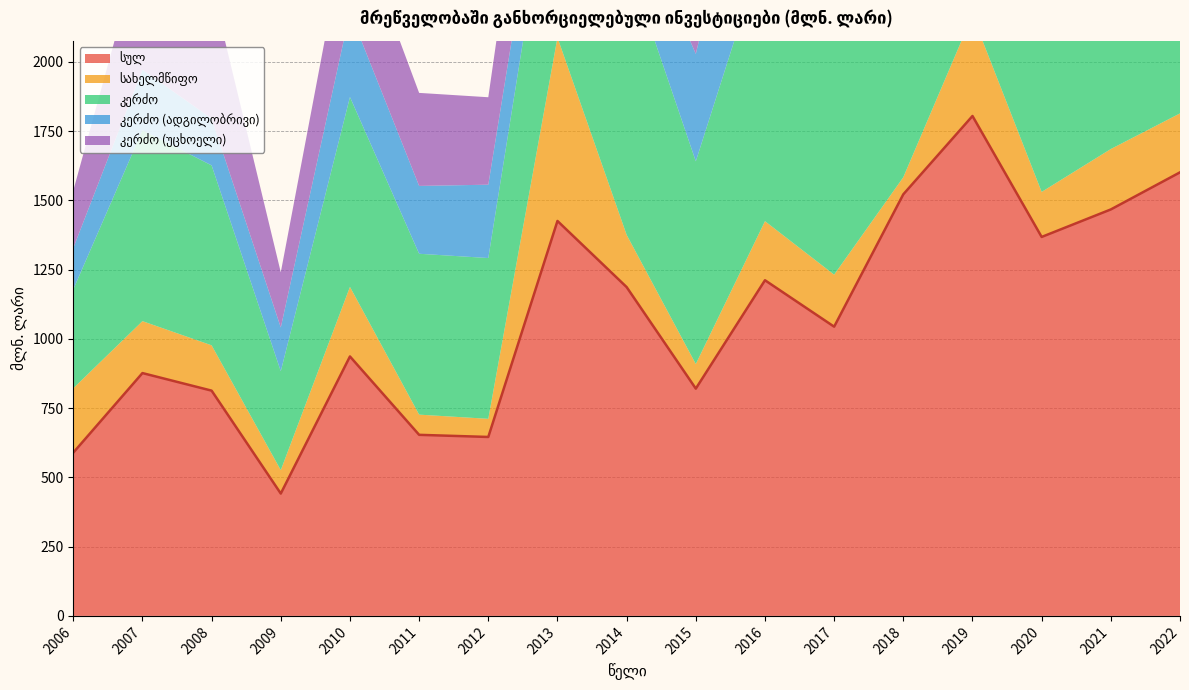

At which label does სულ reach its peak?

2019